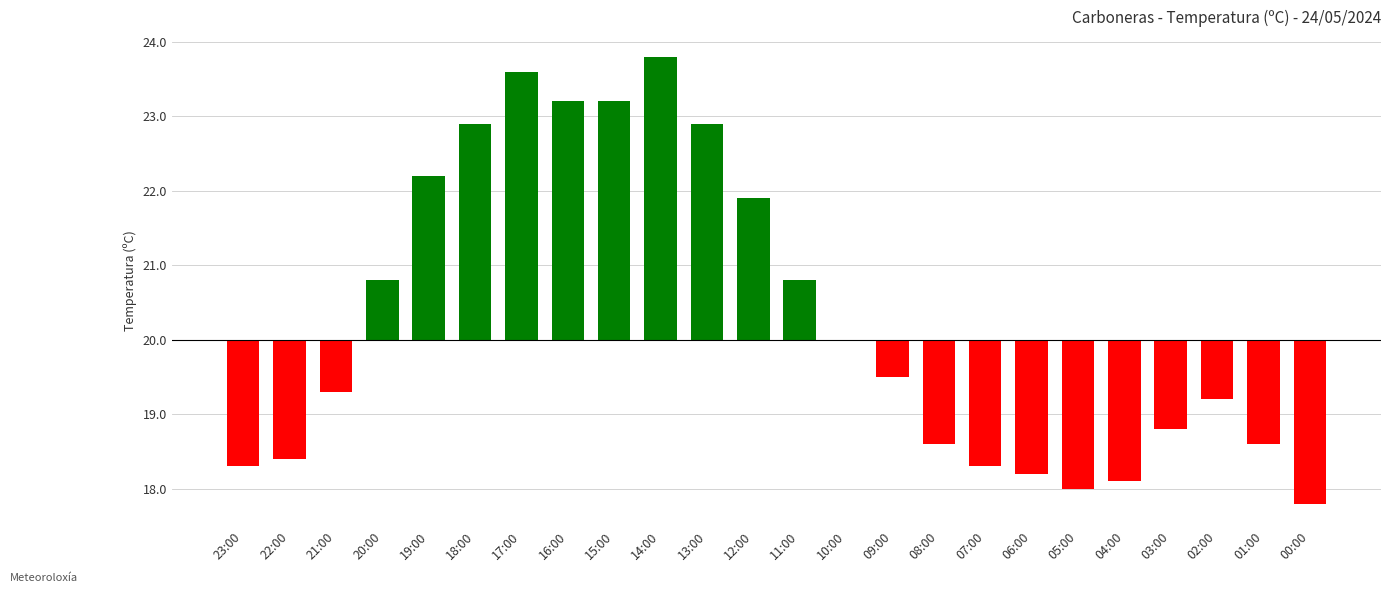

What is the value of the 1st bar from the left?

-1.7